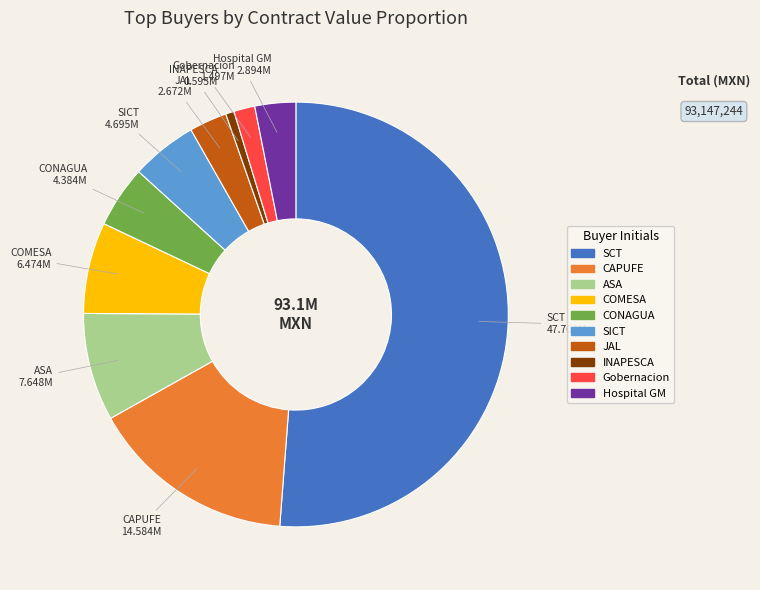

Is there a majority slice in this chart?

Yes